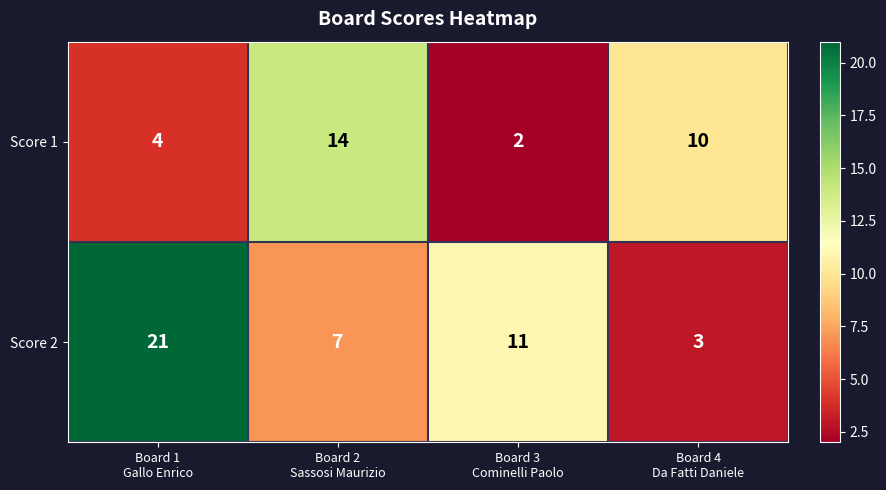

Which category has the highest value across all series?

Board 1
Gallo Enrico